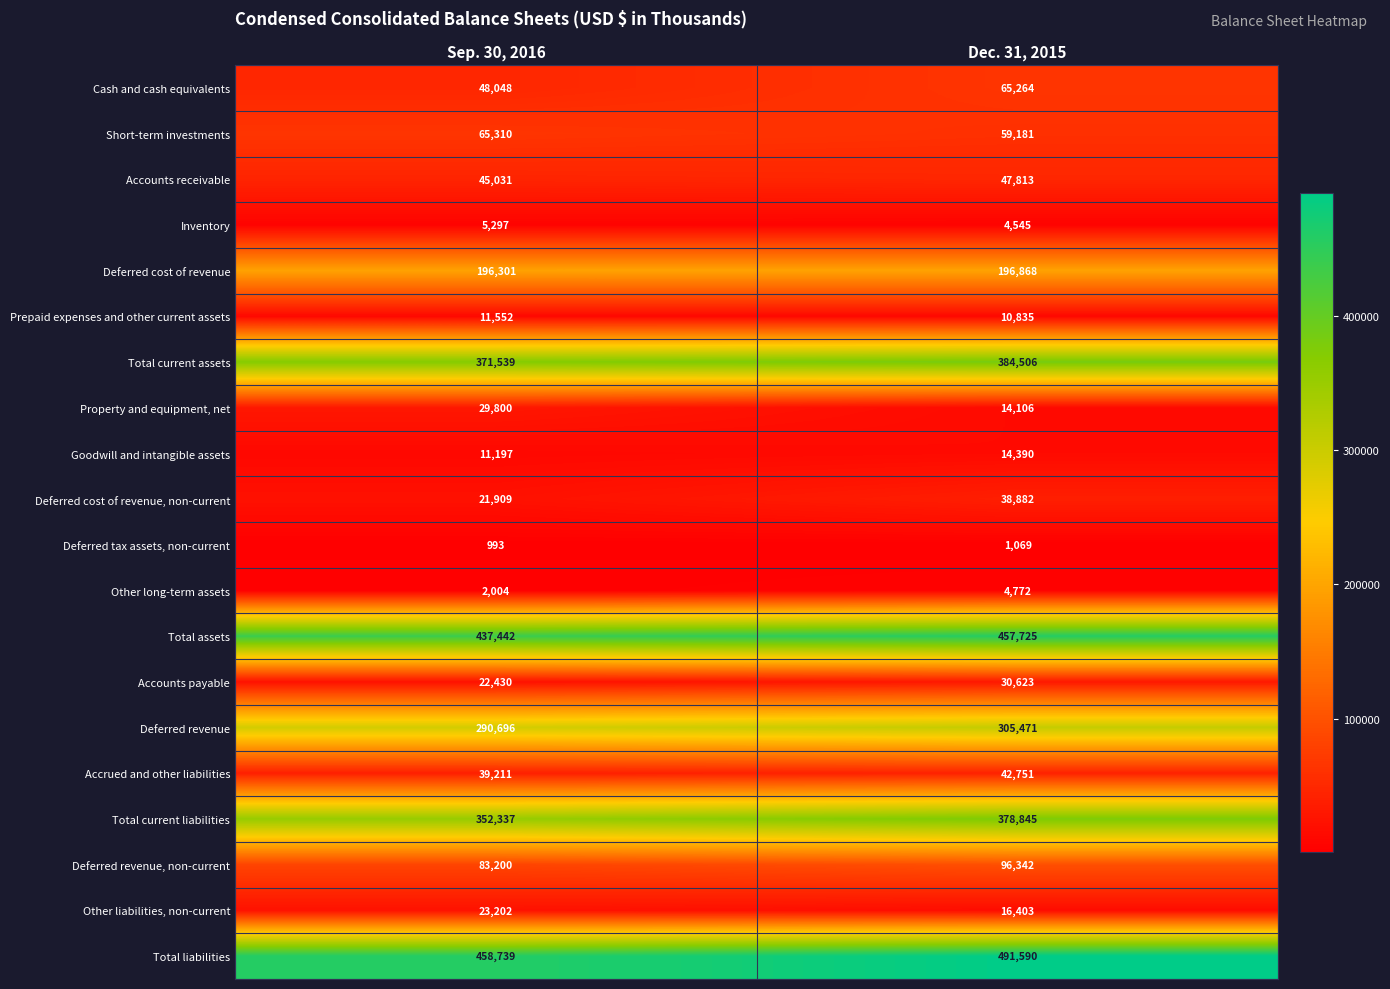

What is the average value of the Total assets series?

447584